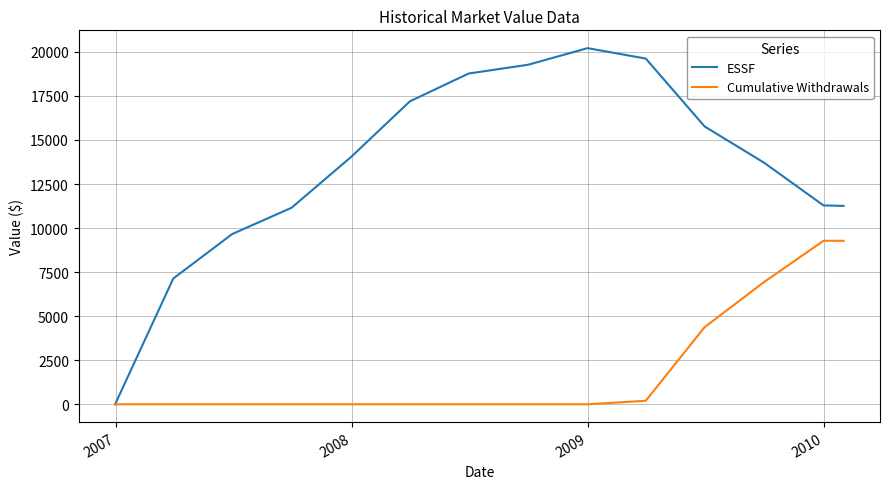

Which series has the largest range (max minus min)?

ESSF